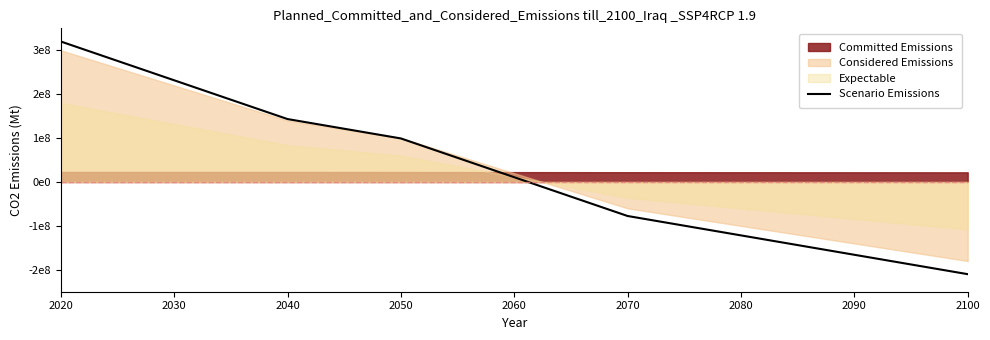

At which label is the value closest to 55000000?

2080